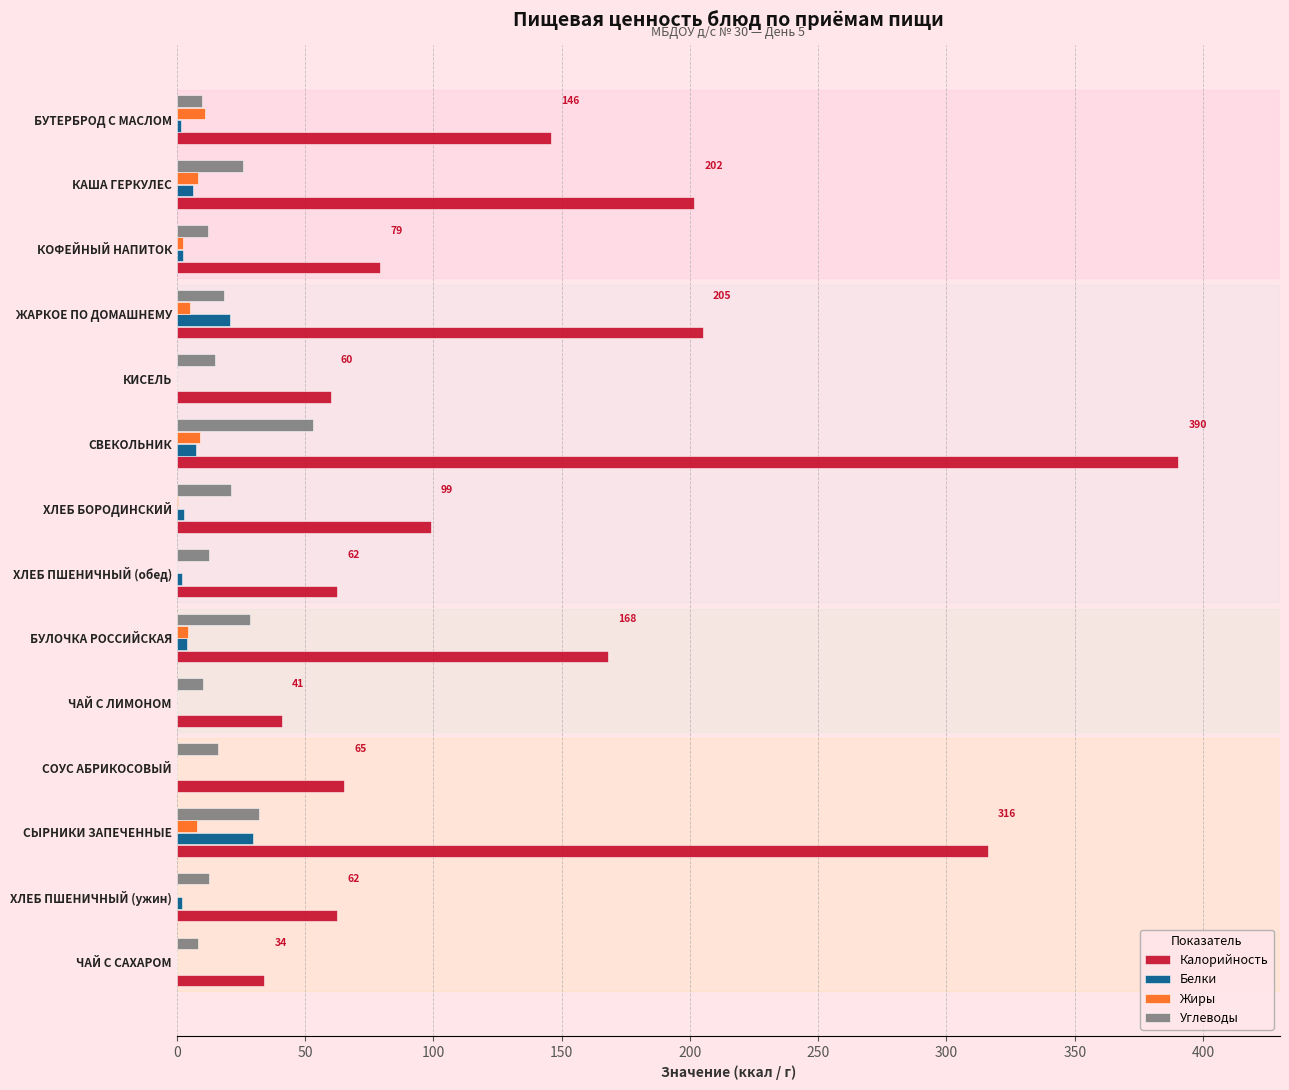

Count the number of data series in this chart.

4